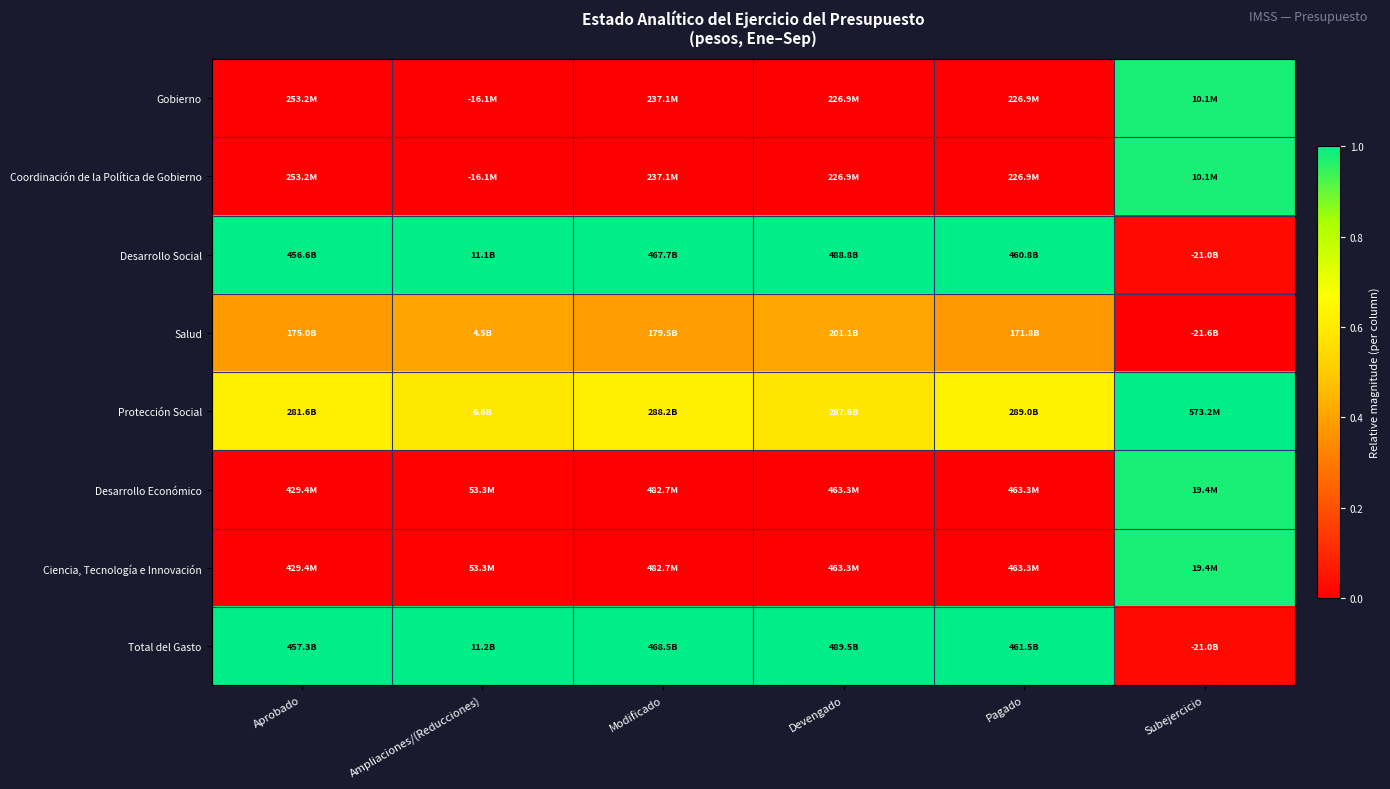

Which series has the largest range (max minus min)?

Desarrollo Económico